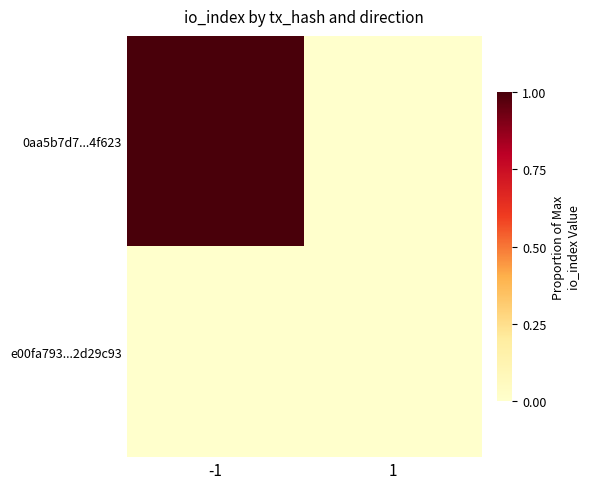

Which has a higher value, 1 or -1?

-1